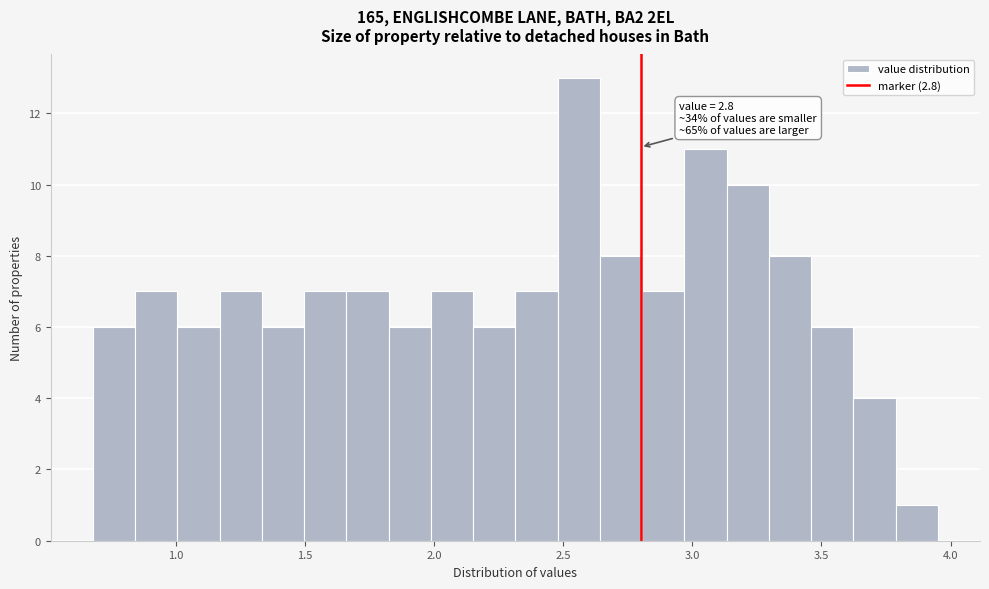

Around what value on the x-axis is the tallest bar? Give the approximate position of its centre, as read against the axis.

2.55